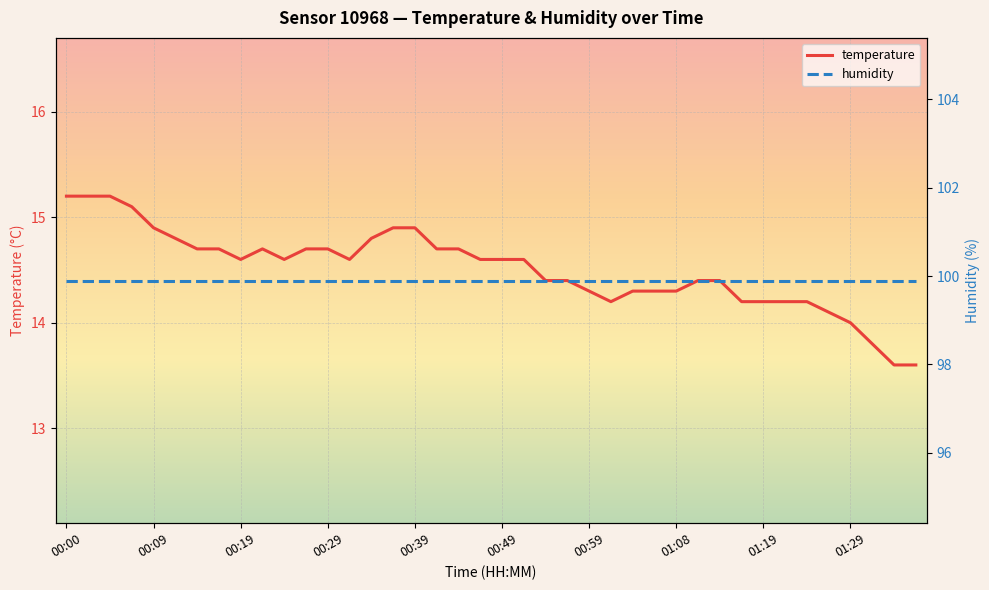

How many series are shown in this chart?

2